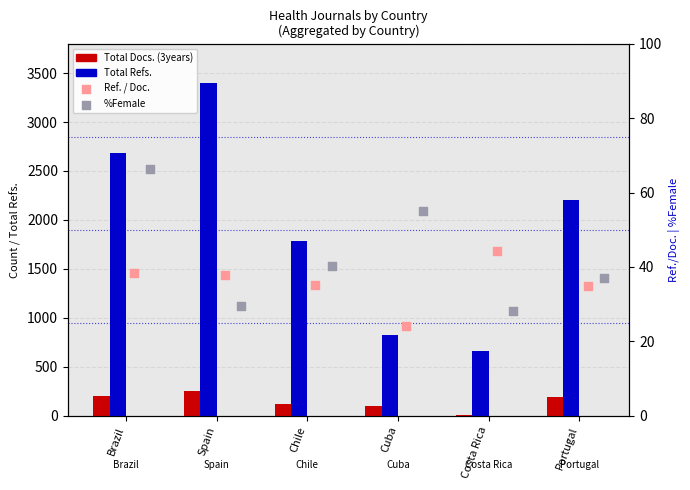

At how many categories does at least one series exceed 266?

6